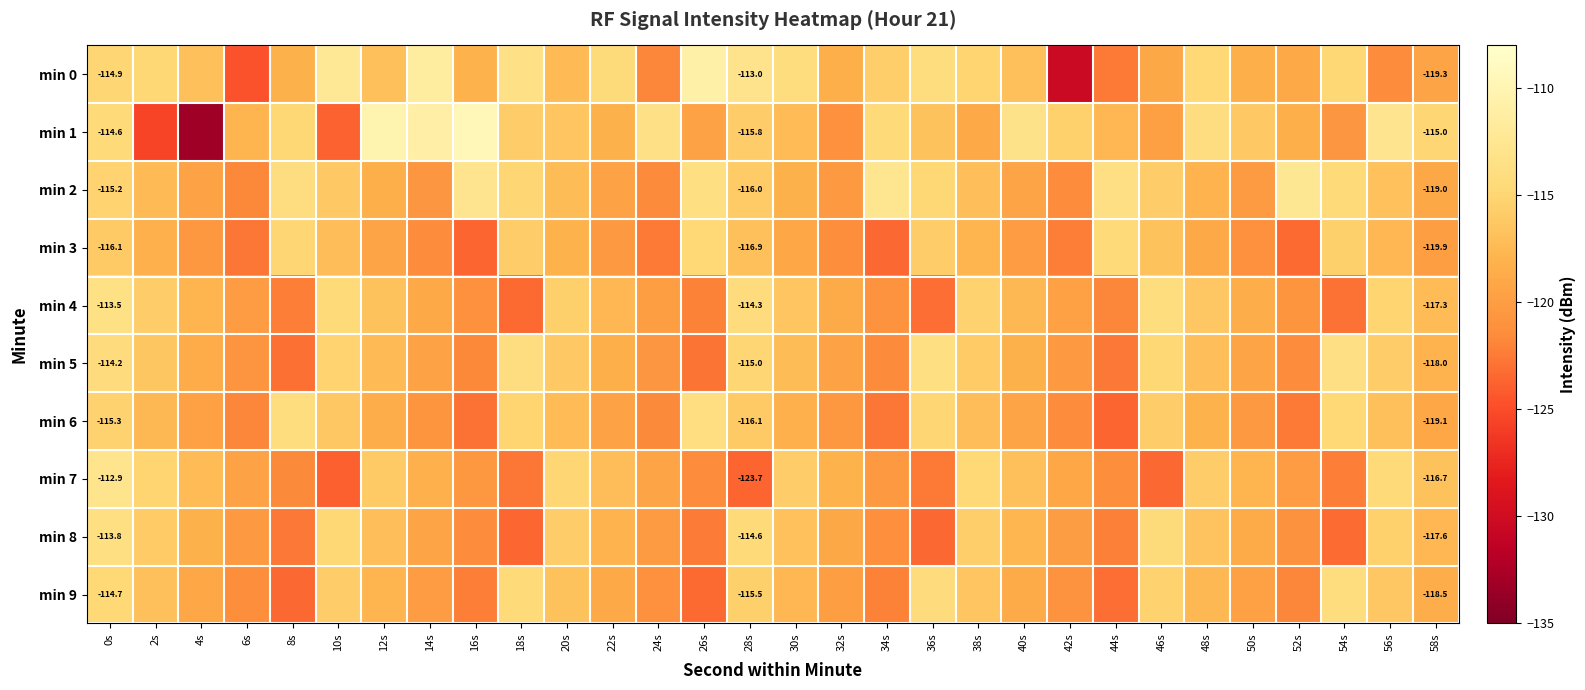

What is the average value of the min 6 series?

-118.5